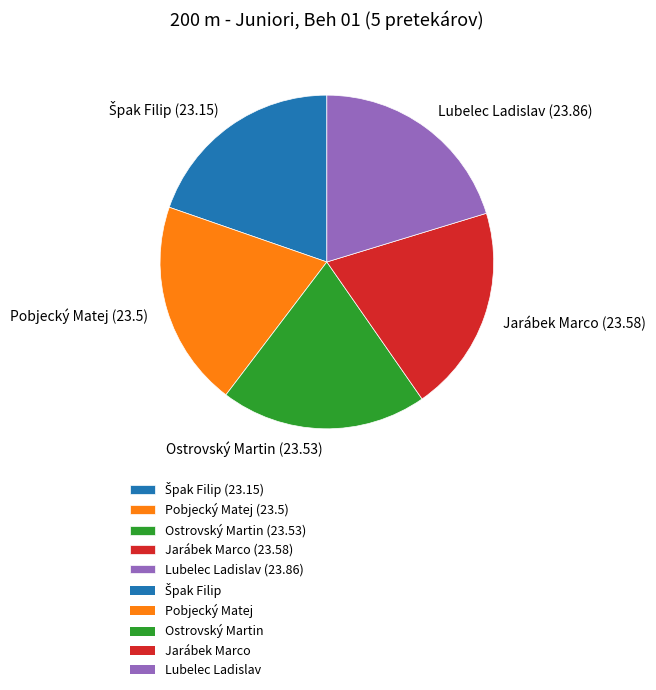

Is Ostrovský Martin (23.53) the majority of the pie?

No